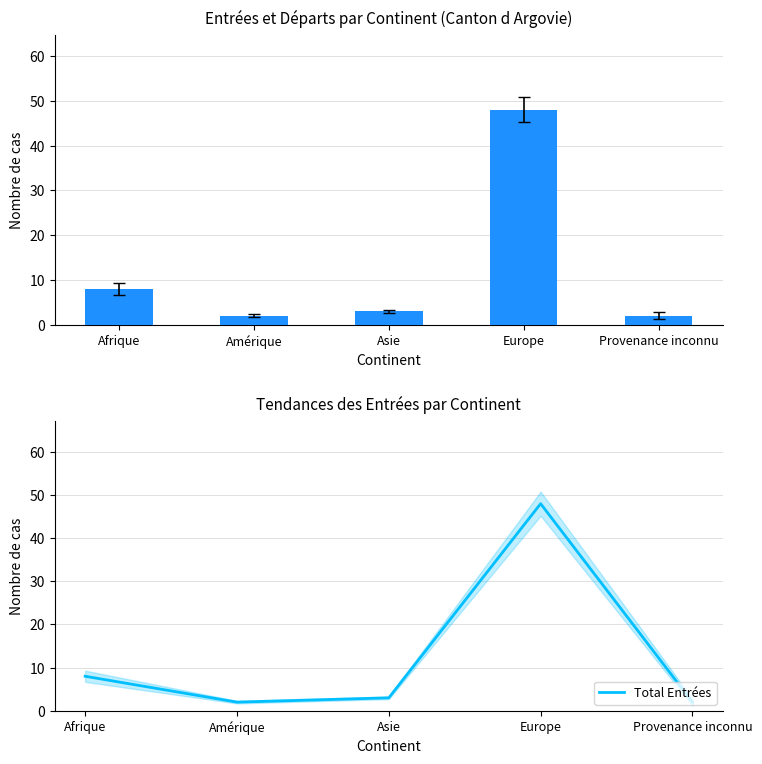

At which label is Total (Entrées) closest to 25?

Afrique